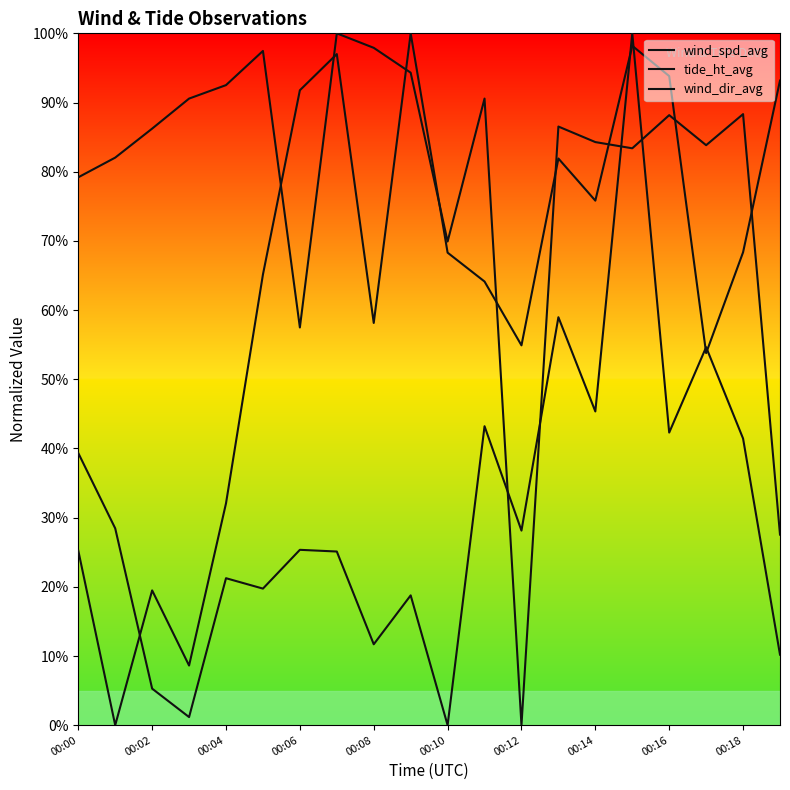

True or false: wind_dir_avg and tide_ht_avg intersect in this chart.

True